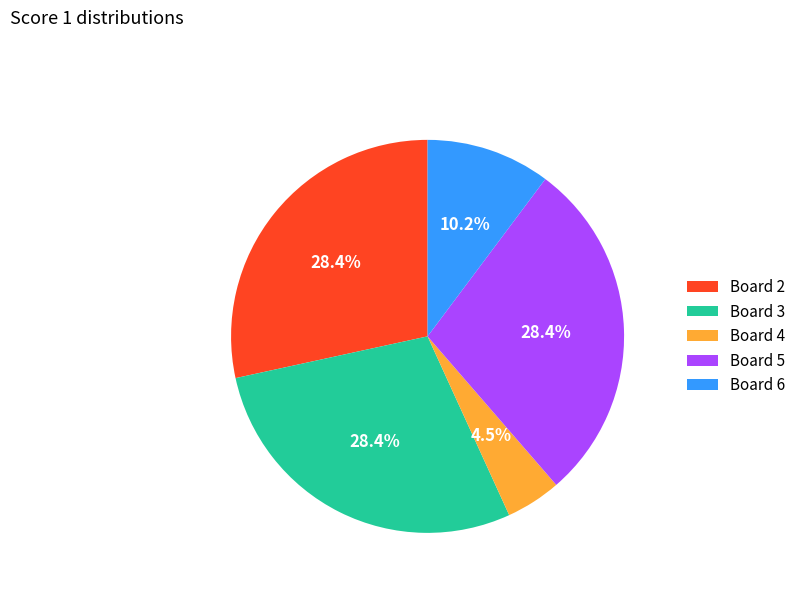

To the nearest percent, what is the average slice percentage?

20%